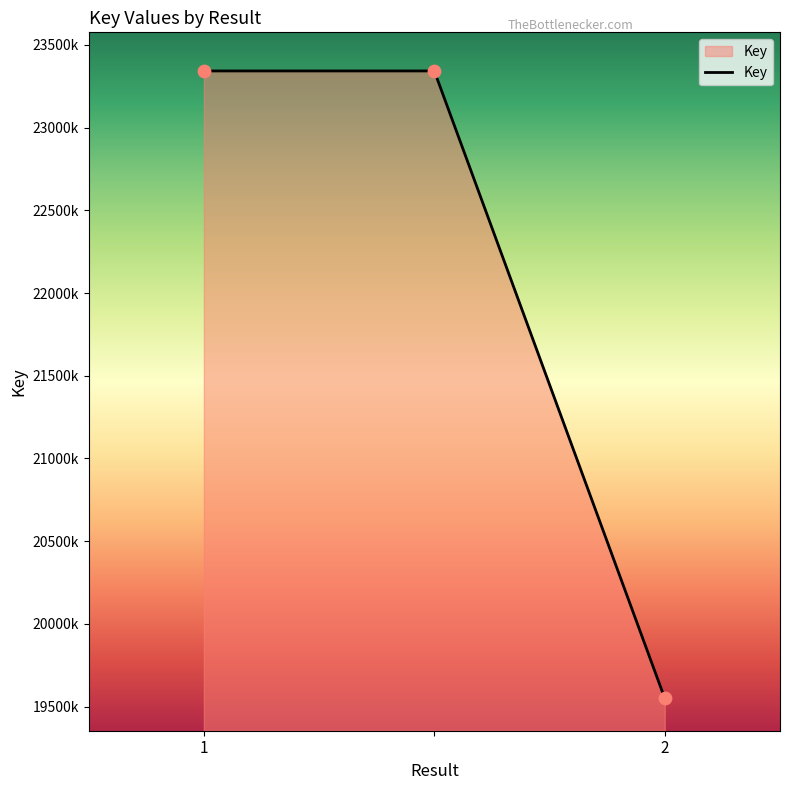

Does the chart have visible grid lines?

No